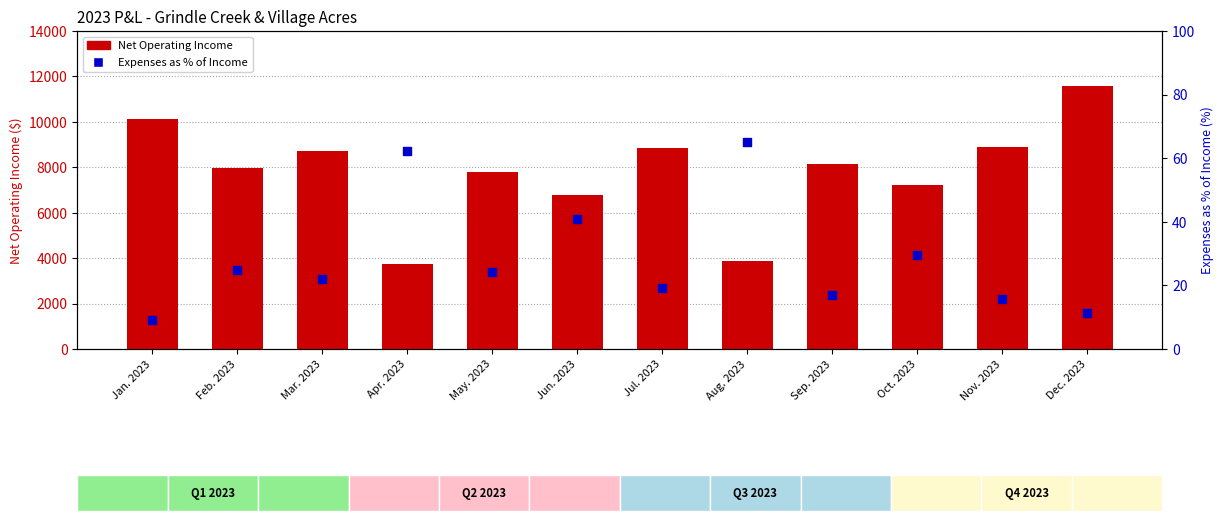

At which category is the sum across all series the highest?

Dec. 2023